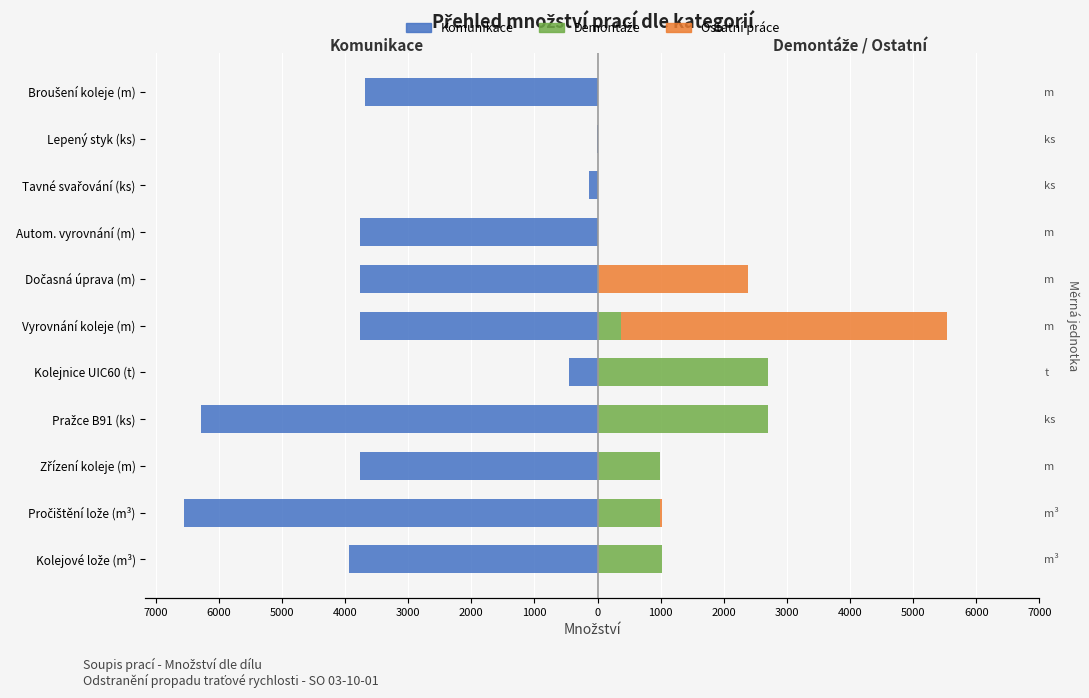

What is the difference between the maximum and minimum values in the Ostatní práce series?

5162.0